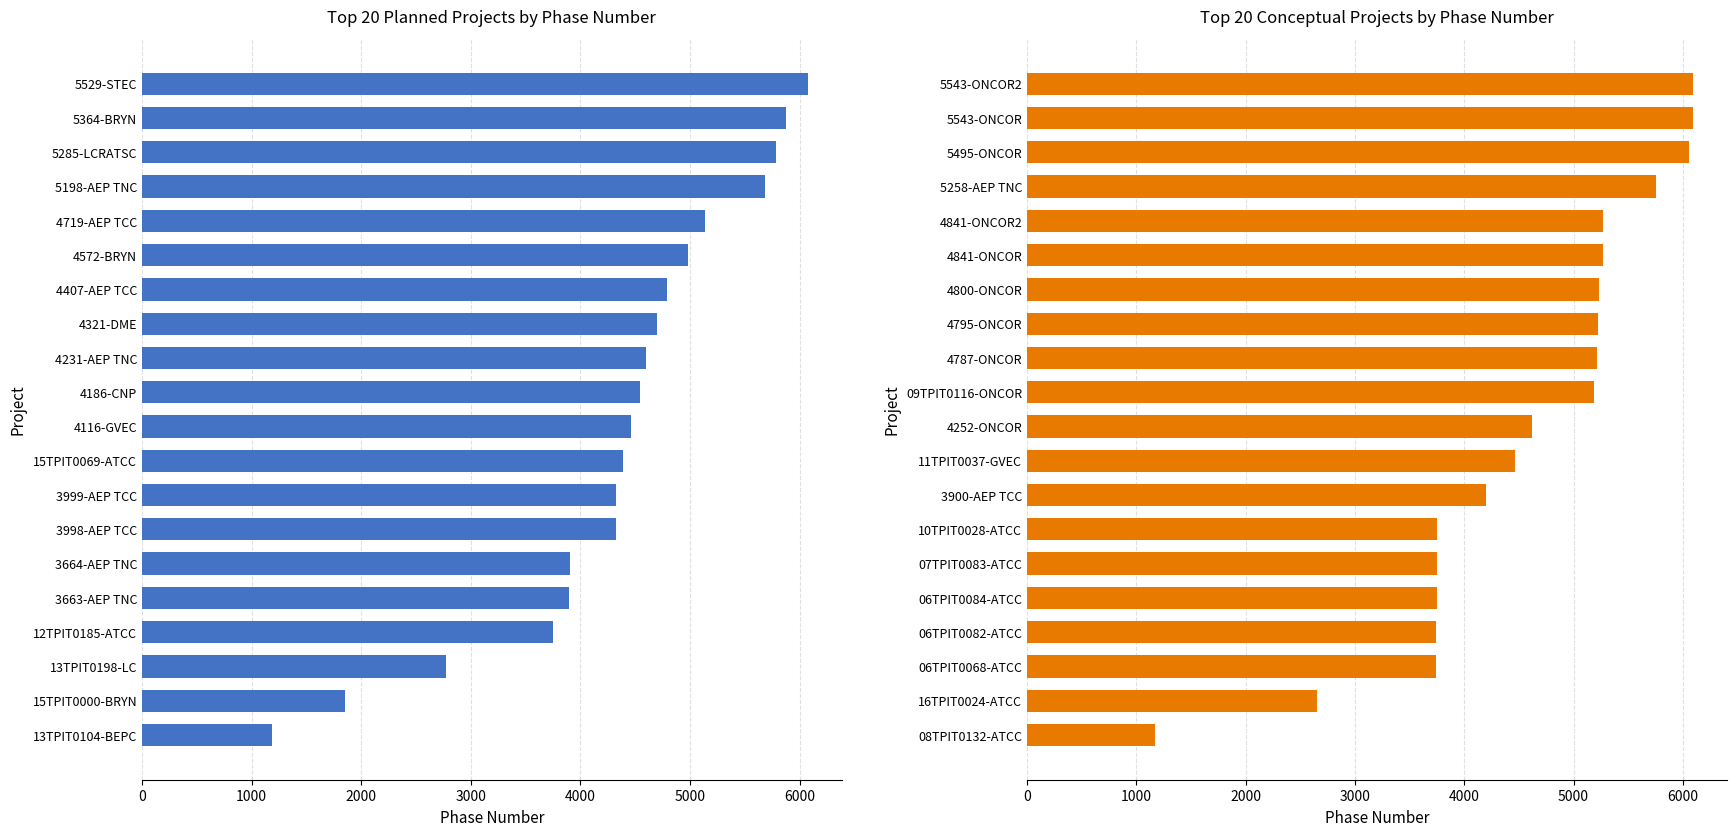

Reading left to right, extract all data points from this chart.

Planned Phase Number: 6081	5875	5786	5682	5137	4979	4786	4698	4602	4541	4462	4385	4325	4324	3901	3900	3753	2772	1855	1184
Conceptual Phase Number: 6096	6096	6058	5758	5268	5268	5231	5221	5212	5183	4623	4461	4195	3752	3750	3749	3745	3742	2655	1175